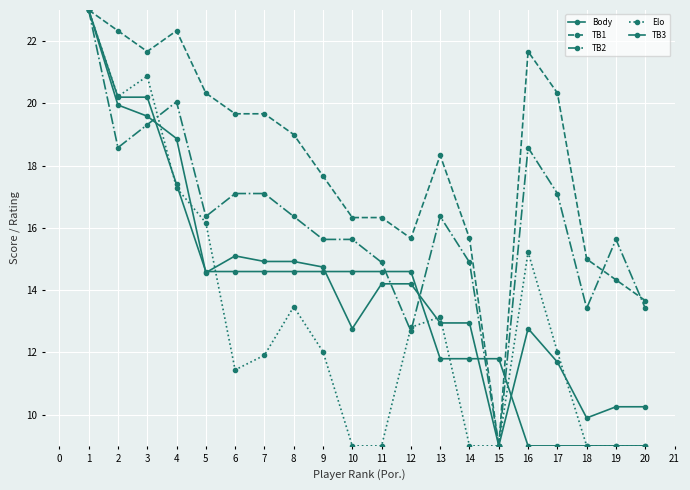

How many data points in TB3 are less than 14?

9